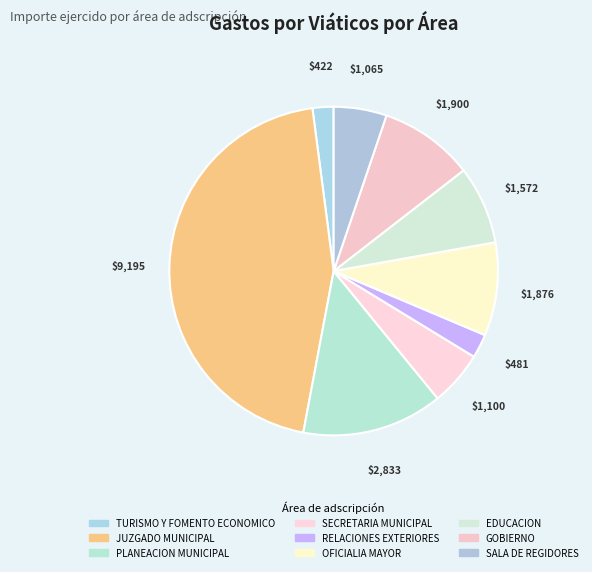

Which category has the biggest portion of the pie?

JUZGADO MUNICIPAL